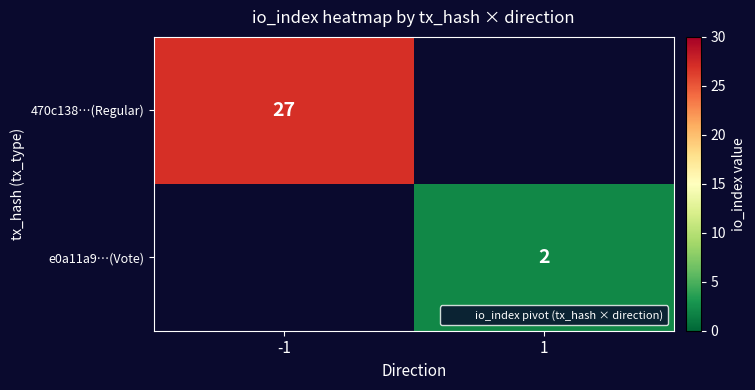

How many values in 470c138…(Regular) are above zero?

1